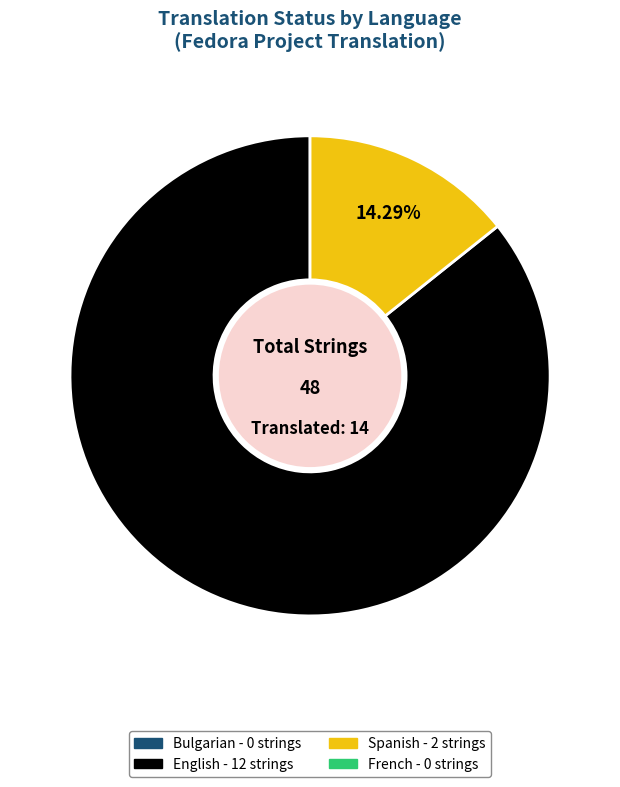

Is there any slice that represents more than half of the pie?

Yes